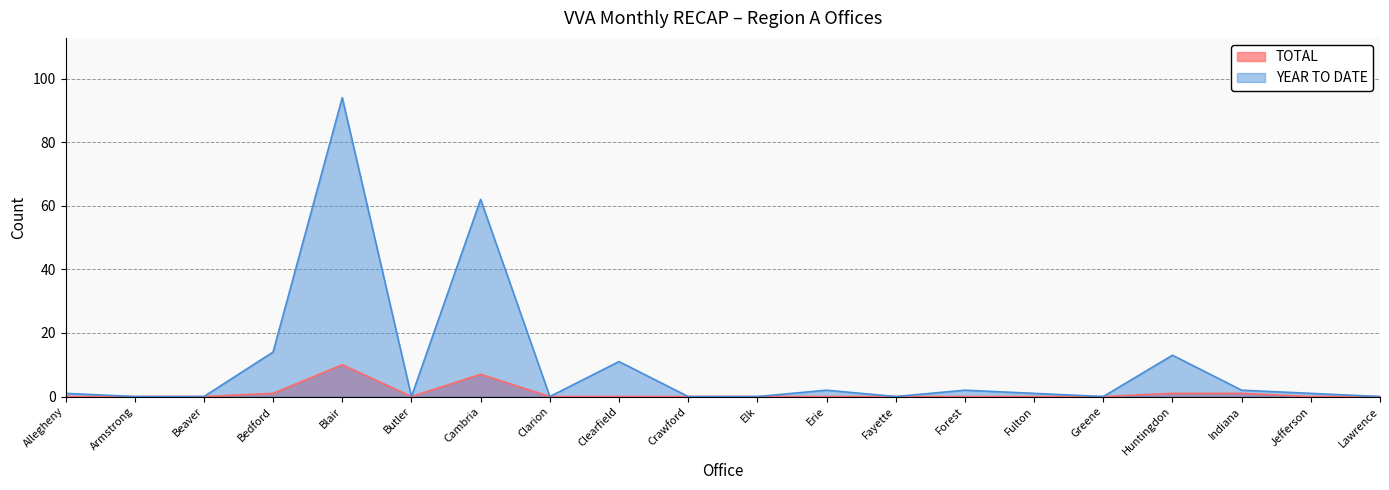

Which has a higher value, Armstrong or Bedford?

Bedford